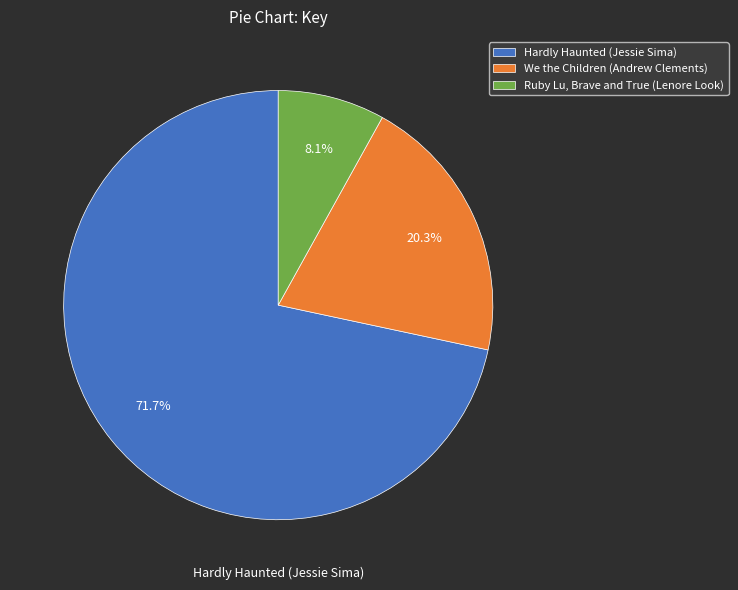

What portion of the pie excludes We the Children (Andrew Clements)?

79.7%